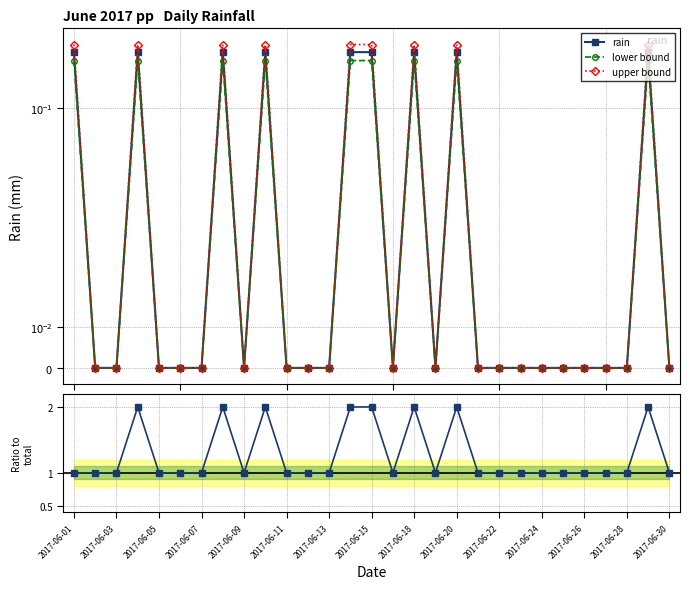

True or false: lower bound and upper bound cross at least once.

False